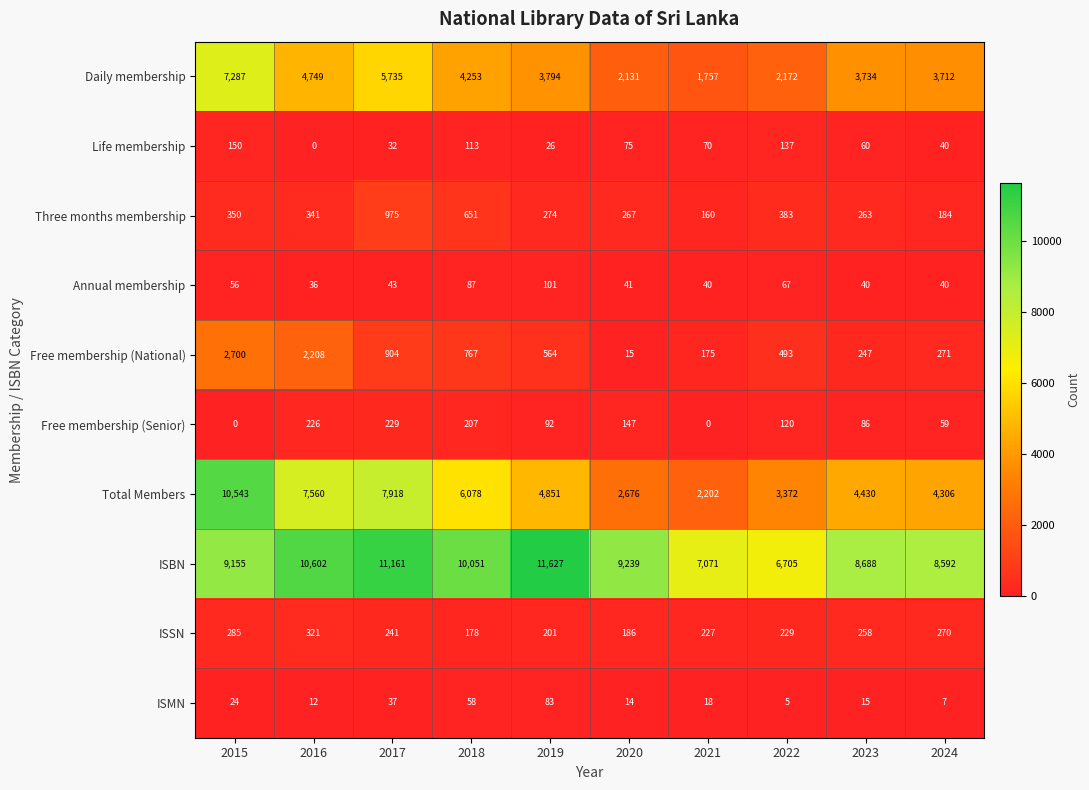

At 2020, list the series in order from largest to smallest.

ISBN, Total Members, Daily membership, Three months membership, ISSN, Free membership (Senior), Life membership, Annual membership, Free membership (National), ISMN